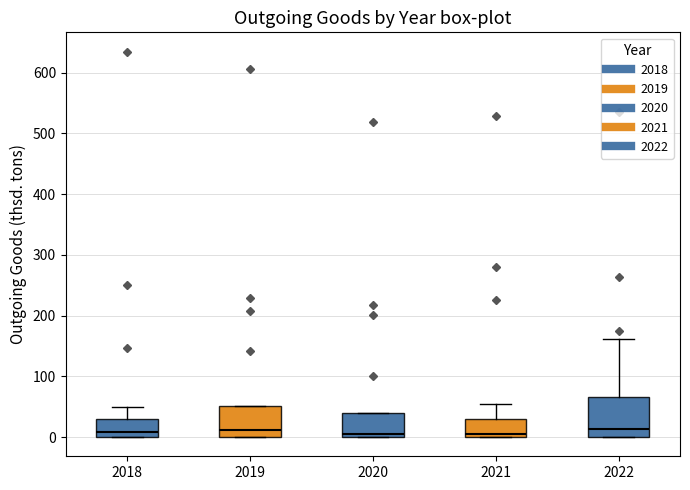

Which box is the tallest, from its lower edge to its upper edge?

2022